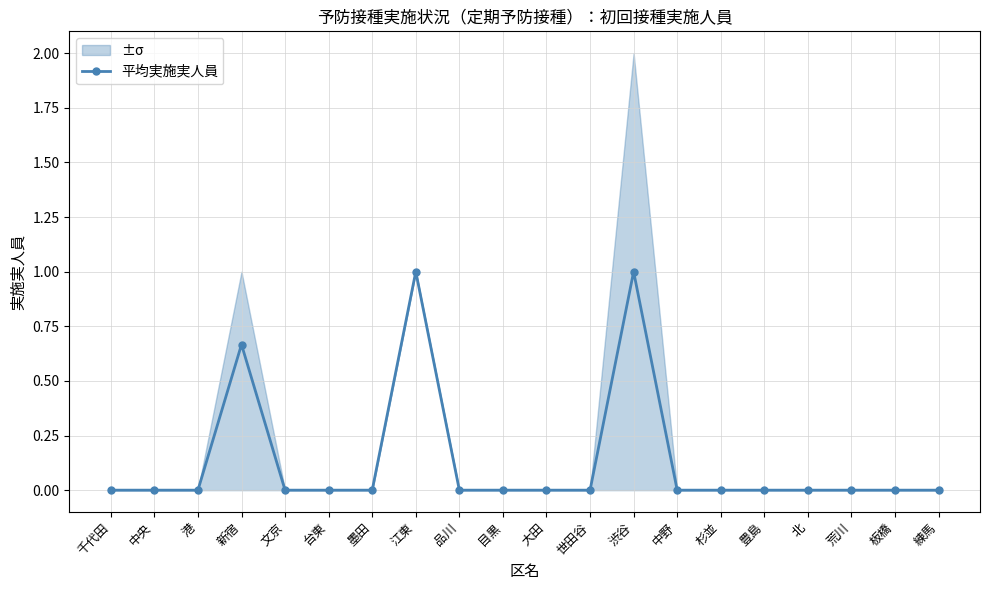

Is it true that the value at 北 is -0.5?

False